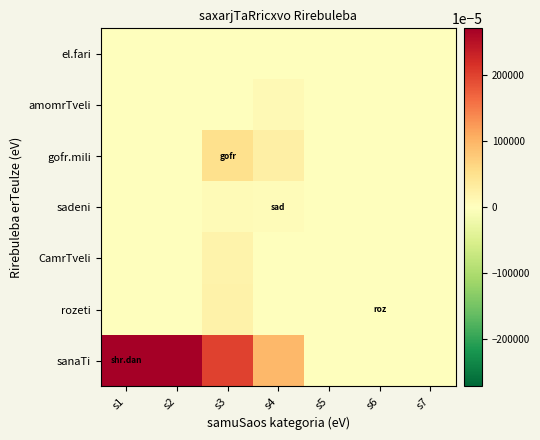

At s4, list the series in order from smallest to largest.

el.fari, rozeti, CamrTveli, sadeni, amomrTveli, gofr.mili, sanaTi